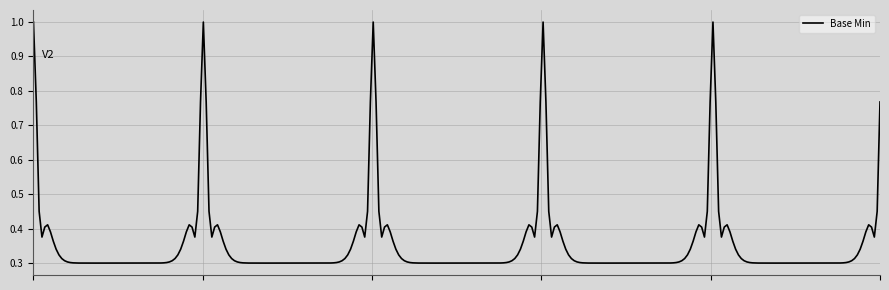

What is the difference between the maximum and minimum values?

0.7